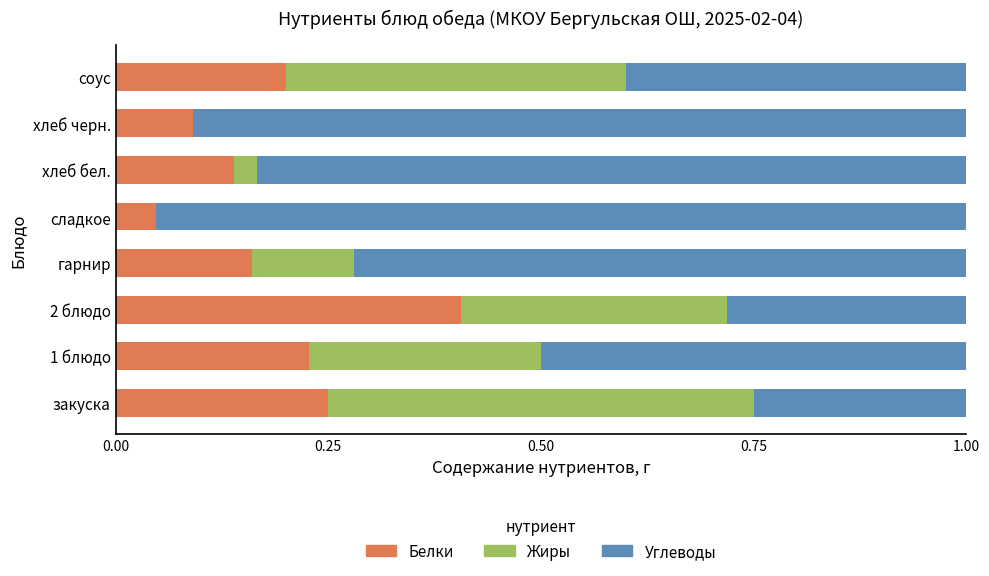

Is it true that Белки equals 0.1 at закуска?

False